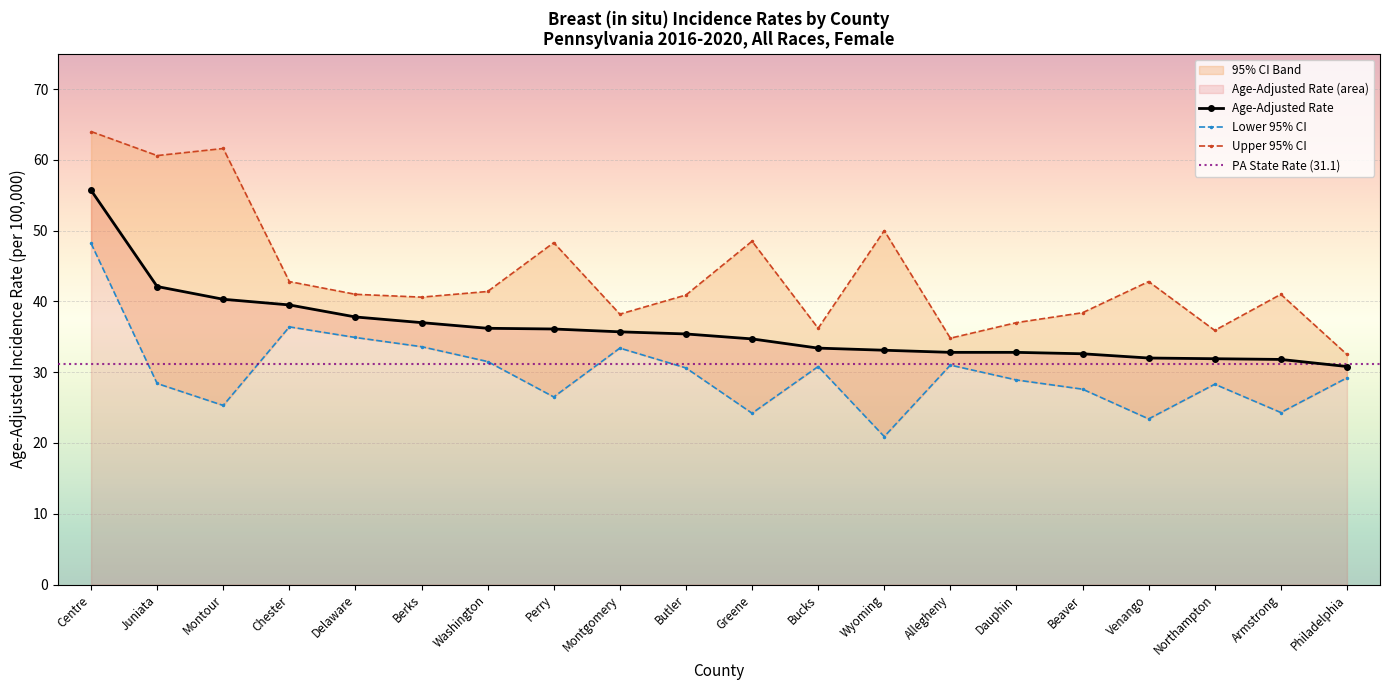

How many data points in Lower 95% CI are above 29?

10